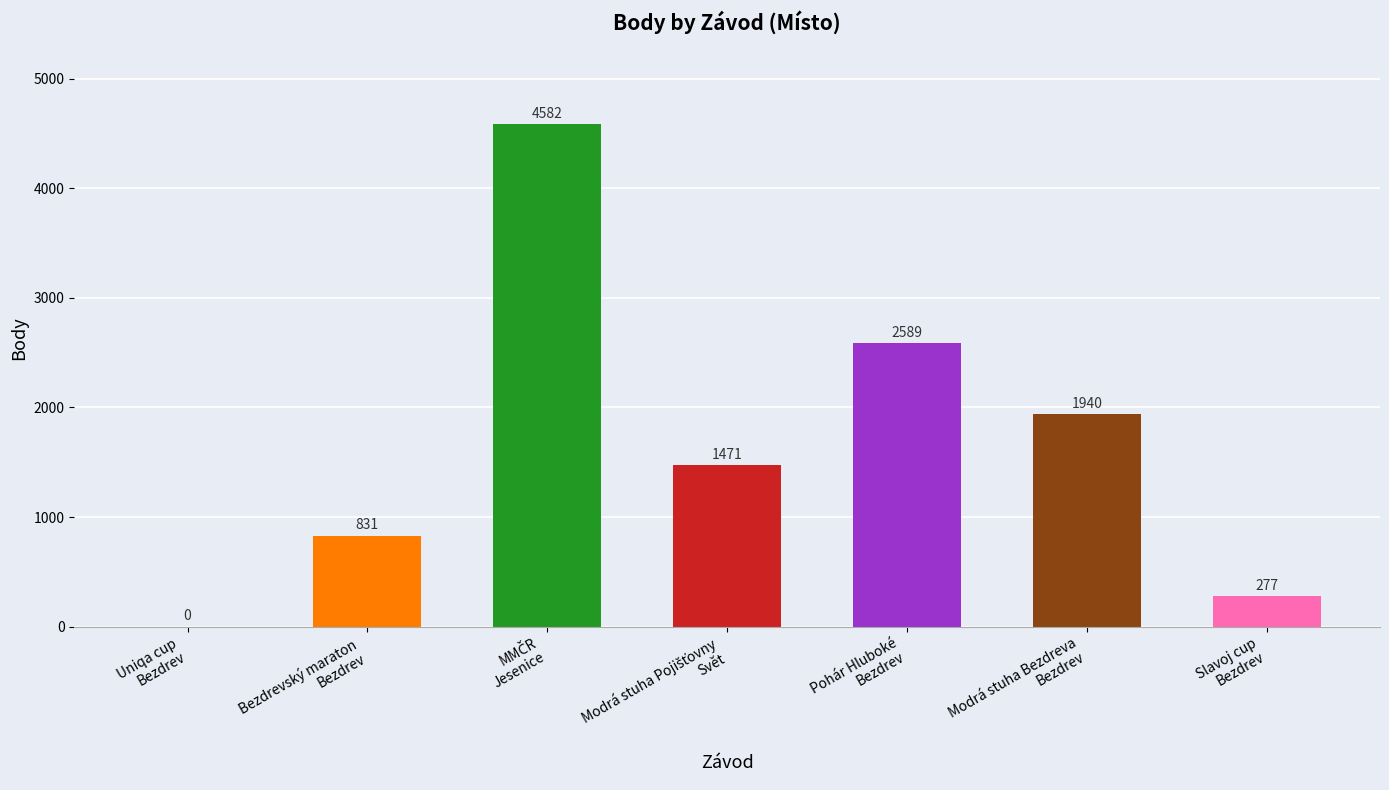

What is the greatest value displayed?

4582